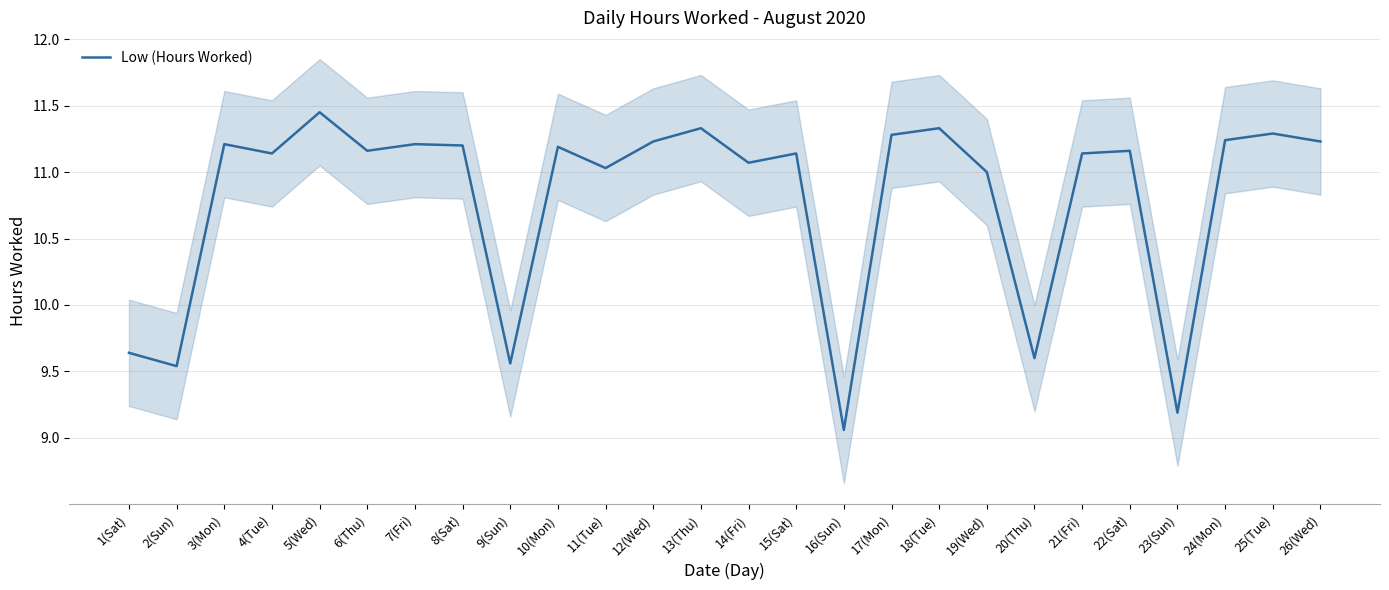

What is the average value?

10.8